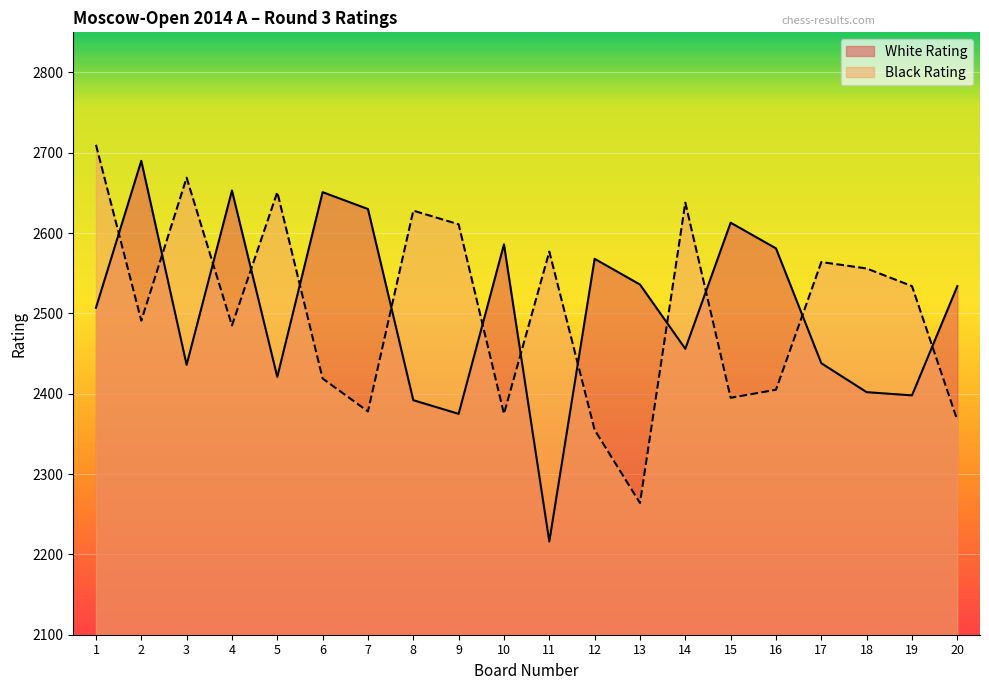

Reading right to left, extract all data points from this chart.

White Rating: 2534	2398	2402	2438	2581	2613	2456	2536	2568	2216	2586	2375	2392	2630	2651	2421	2653	2436	2690	2507
Black Rating: 2367	2534	2556	2564	2405	2395	2638	2264	2355	2577	2375	2611	2628	2378	2419	2651	2485	2669	2491	2710